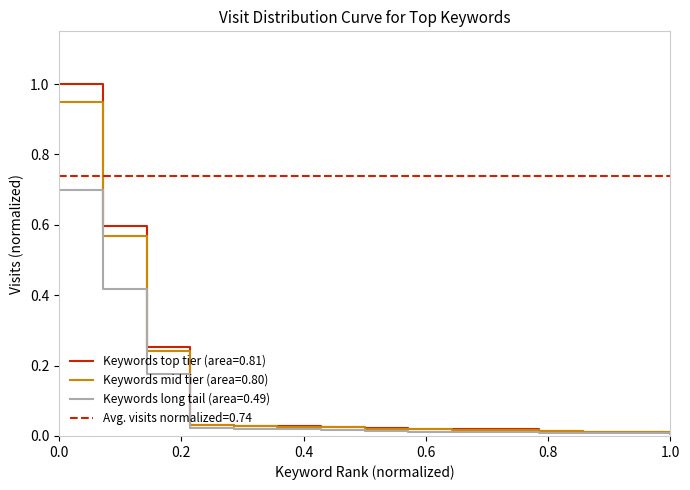

True or false: Keywords mid tier (area=0.80) has a value of 1.4 at 0.0.

False